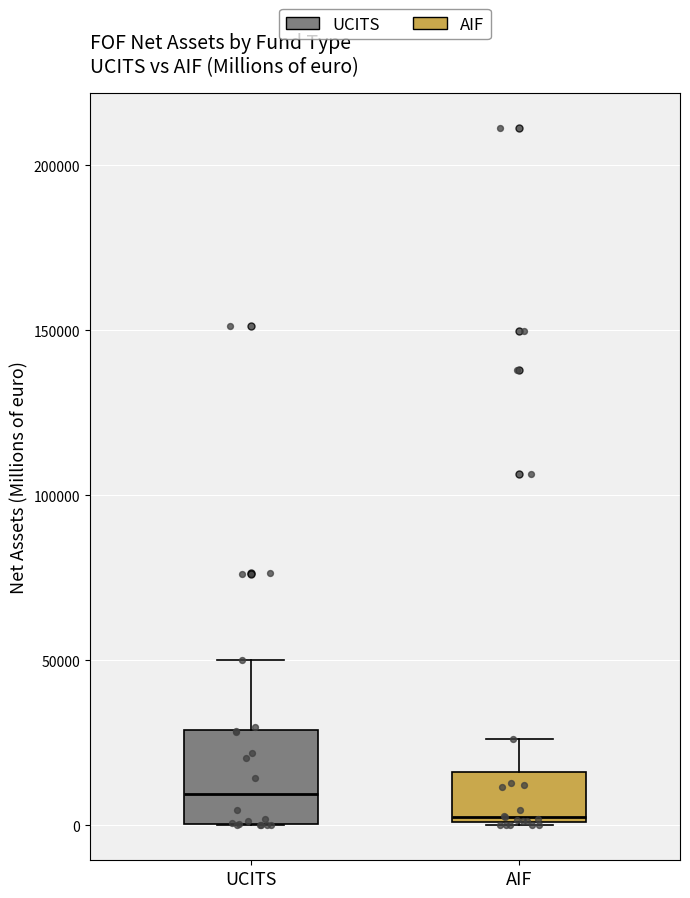

Comparing the boxes themselves (not the whiskers), which one is the tallest?

UCITS